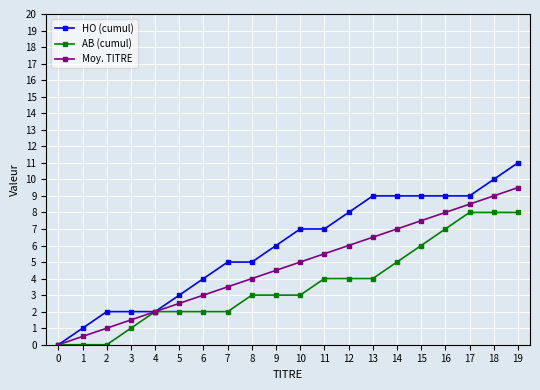

Which category has the highest value in the HO (cumul) series?

19